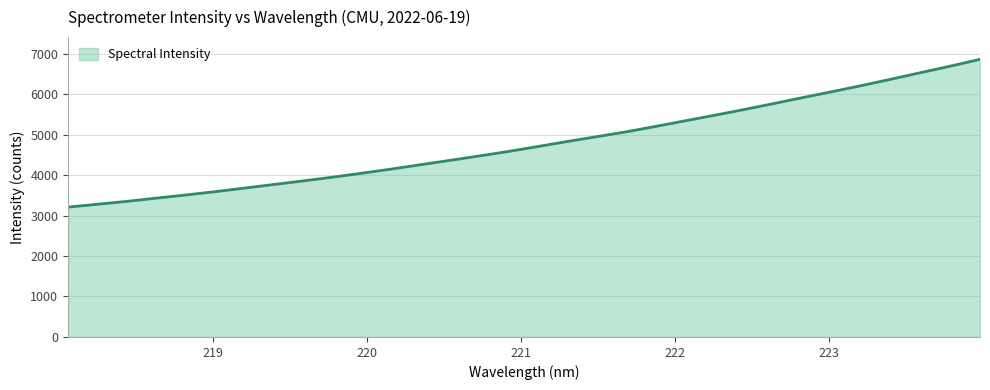

What is the smallest value displayed?

3208.6